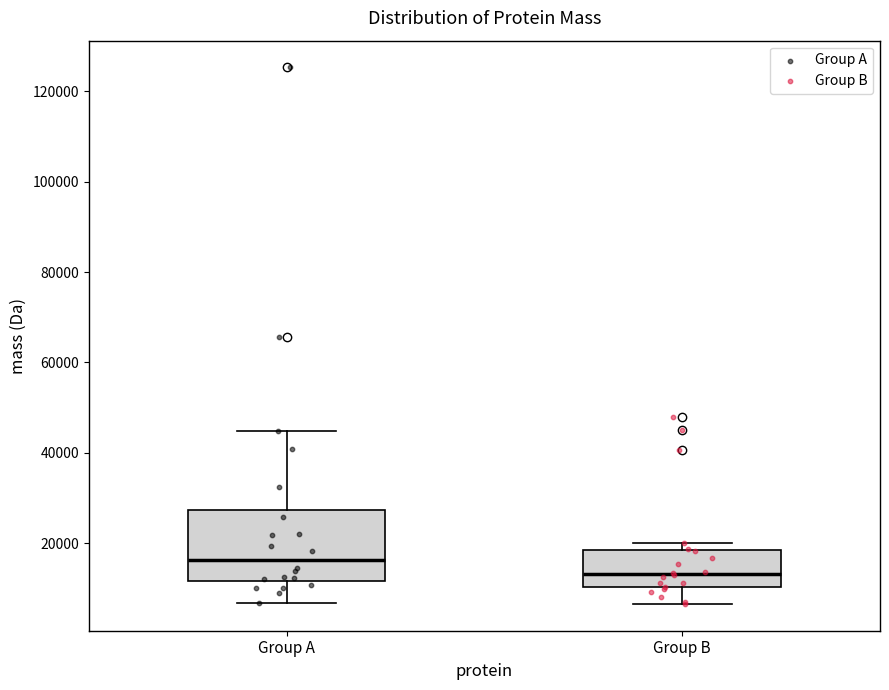

Which box is the tallest, from its lower edge to its upper edge?

Group A